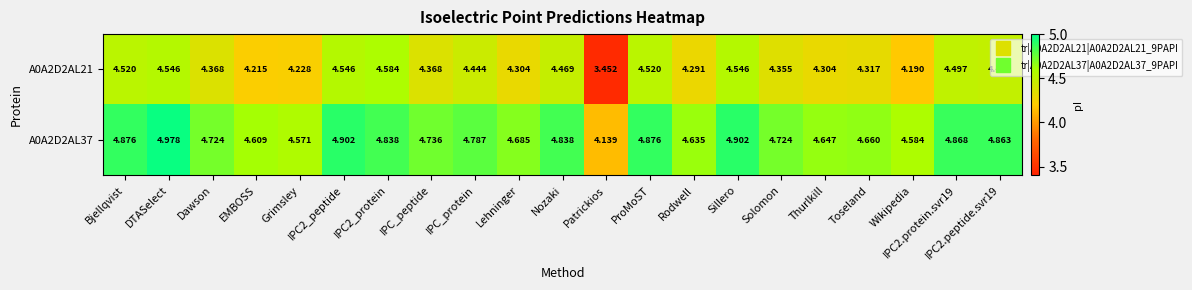

At which label does A0A2D2AL21 reach its minimum?

Patrickios